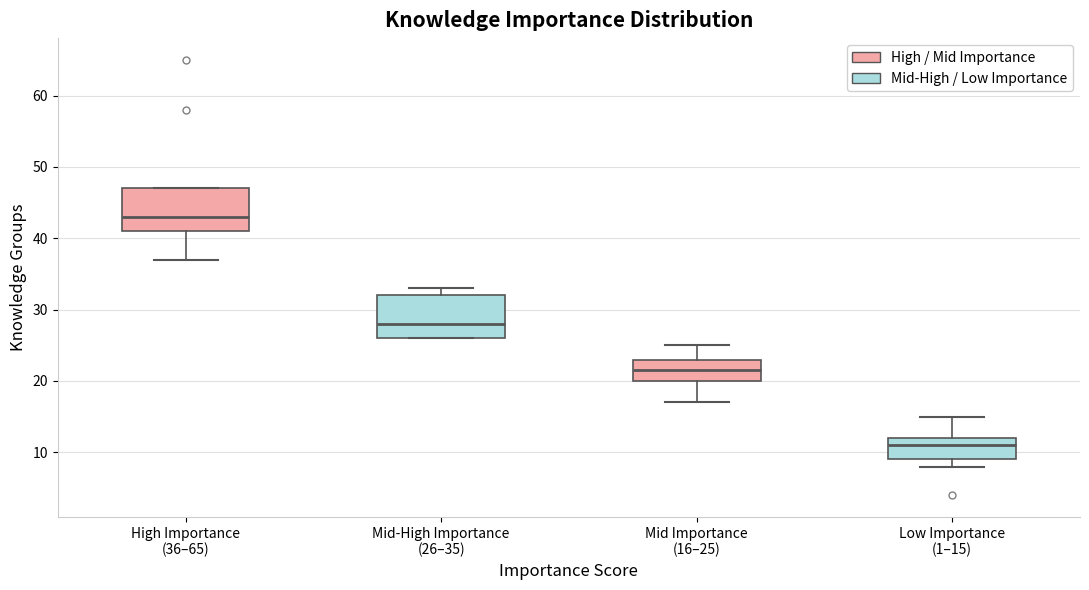

Reading left to right, transcribe this box plot: for each box, give where its median line is, the range the box spans, and where its two whiskers end, as read against the y-axis. The values are not printed on the chart, so give them approximately, as read against the axis.

High Importance (36–65): median 43, box 41 to 47, whiskers 37 to 47
Mid-High Importance (26–35): median 28, box 26 to 32, whiskers 26 to 33
Mid Importance (16–25): median 22, box 20 to 23, whiskers 17 to 25
Low Importance (1–15): median 11, box 9 to 12, whiskers 8 to 15